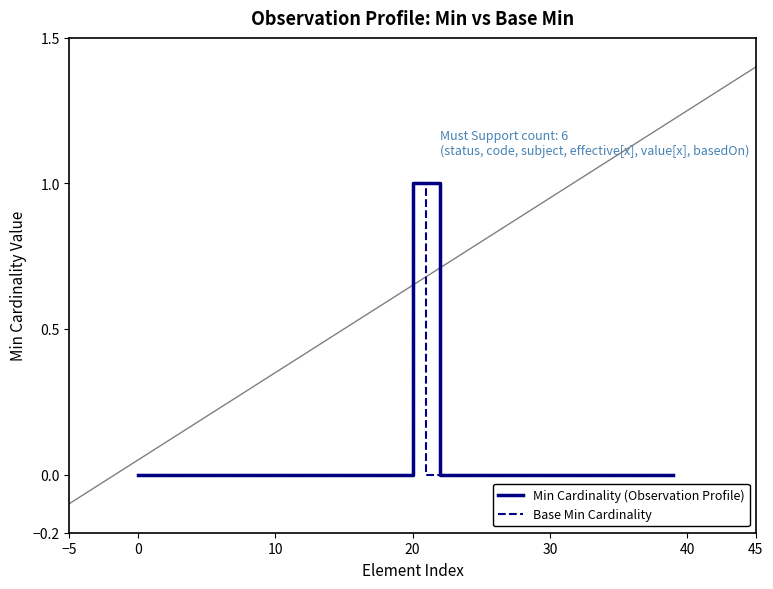

Reading left to right, transcribe all the data shown in this chart.

Min Cardinality (Observation Profile): 0	0	0	0	0	0	0	0	0	0	0	0	0	0	0	0	0	0	0	0	1	1	0	0	0	0	0	0	0	0	0	0	0	0	0	0	0	0	0	0
Base Min Cardinality: 0	0	0	0	0	0	0	0	0	0	0	0	0	0	0	0	0	0	0	0	1	0	0	0	0	0	0	0	0	0	0	0	0	0	0	0	0	0	0	0